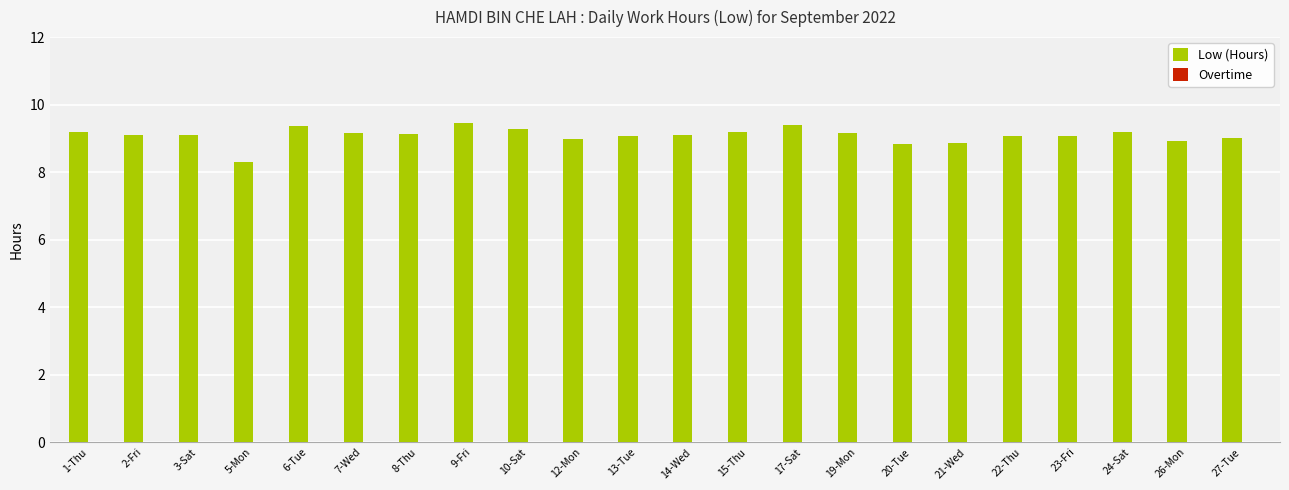

Where is the data nearest to the value 8?

5-Mon